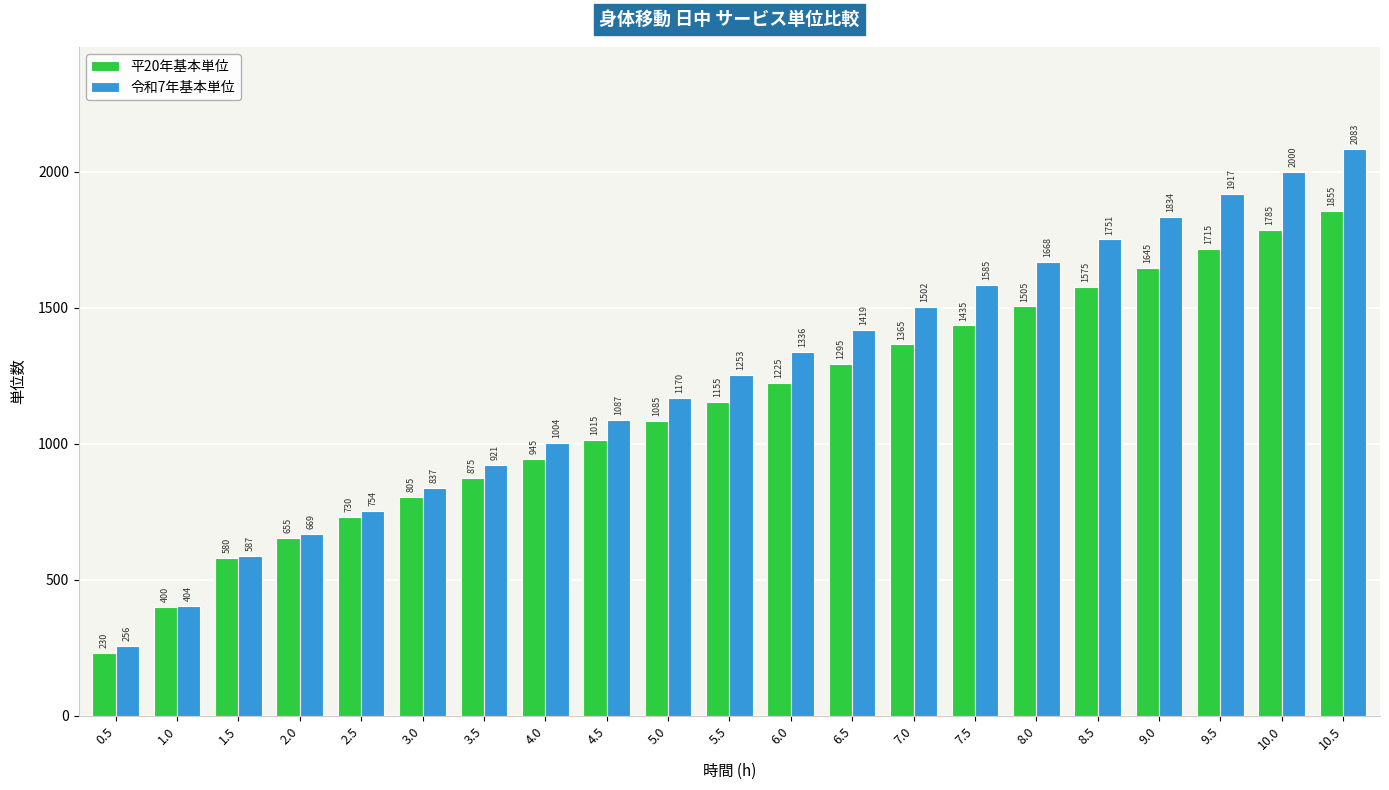

What is the highest value of the 平20年基本単位 series?

1855